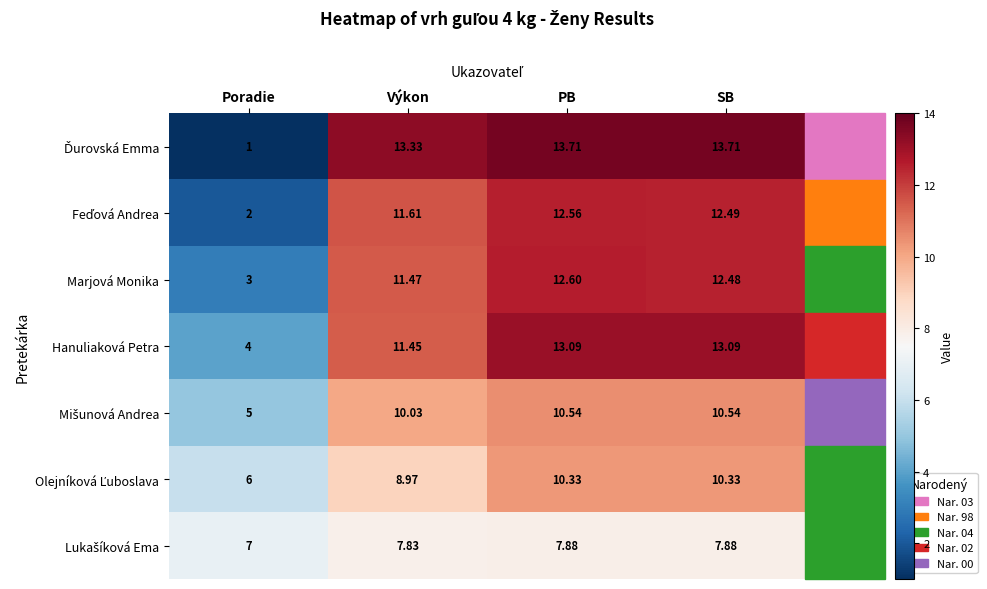

How many data points does each series have?

4